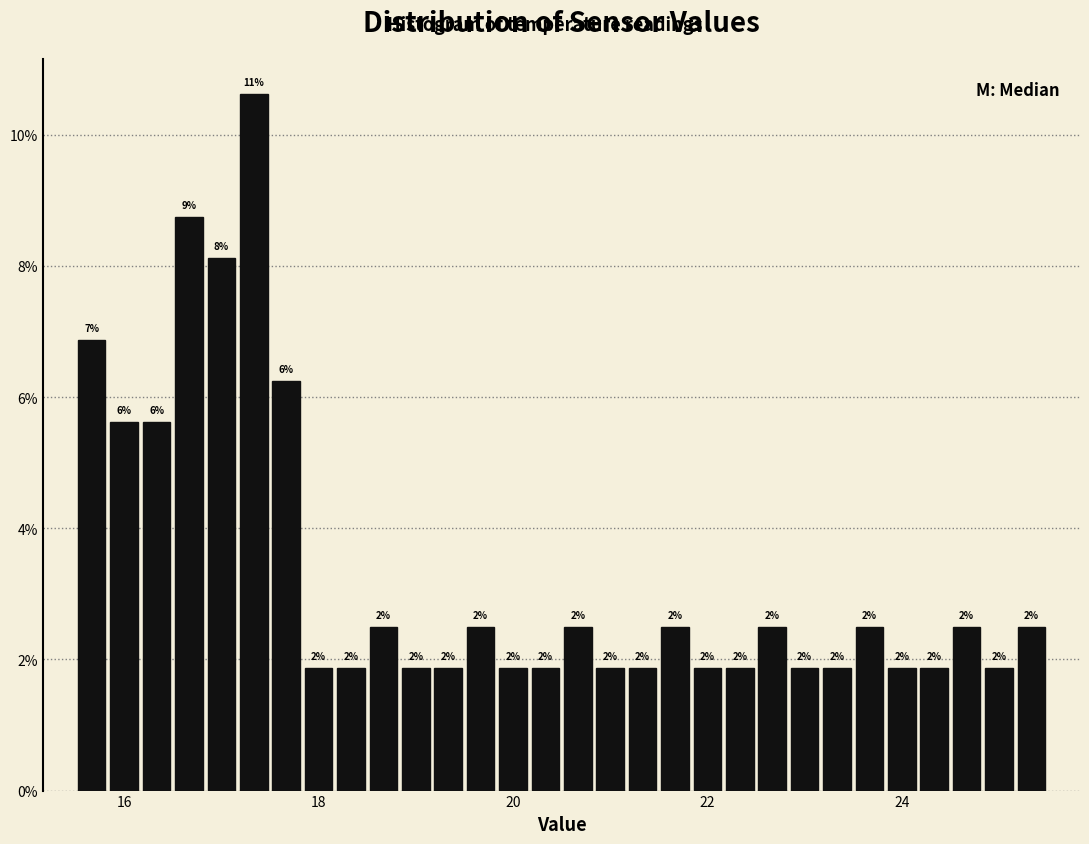

Around what value on the x-axis is the tallest bar? Give the approximate position of its centre, as read against the axis.

17.4